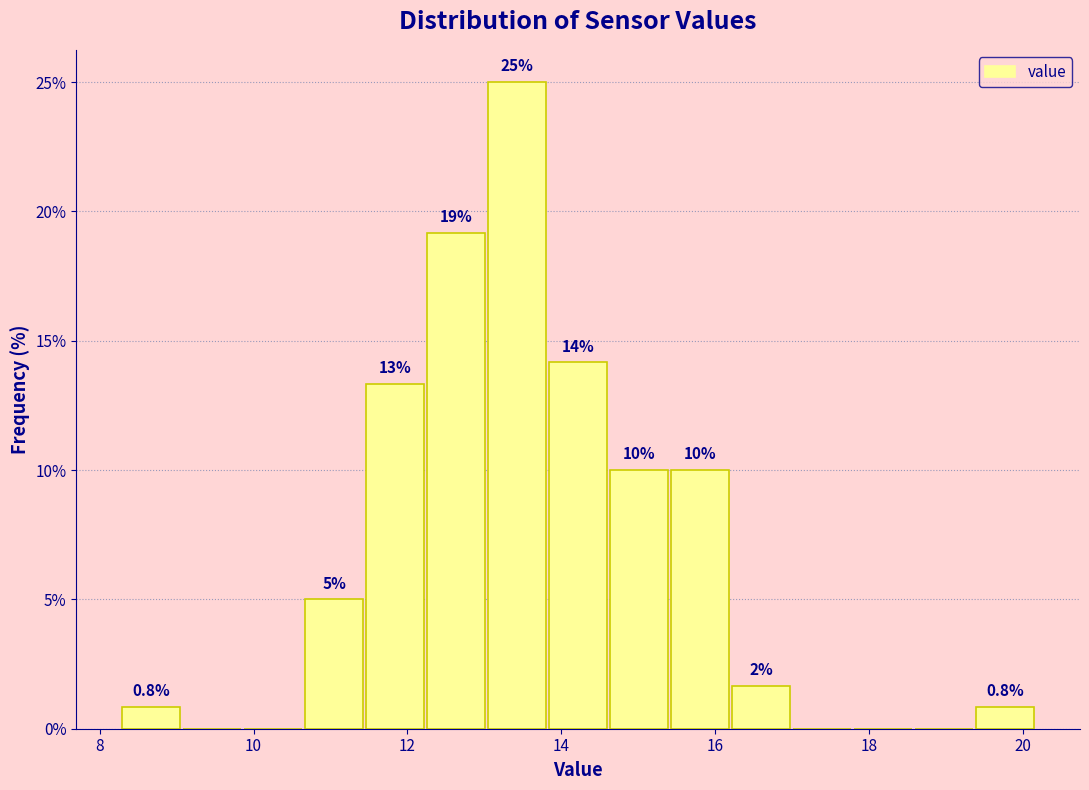

Read against the x-axis, roughly where is the centre of the tallest bar?

13.4